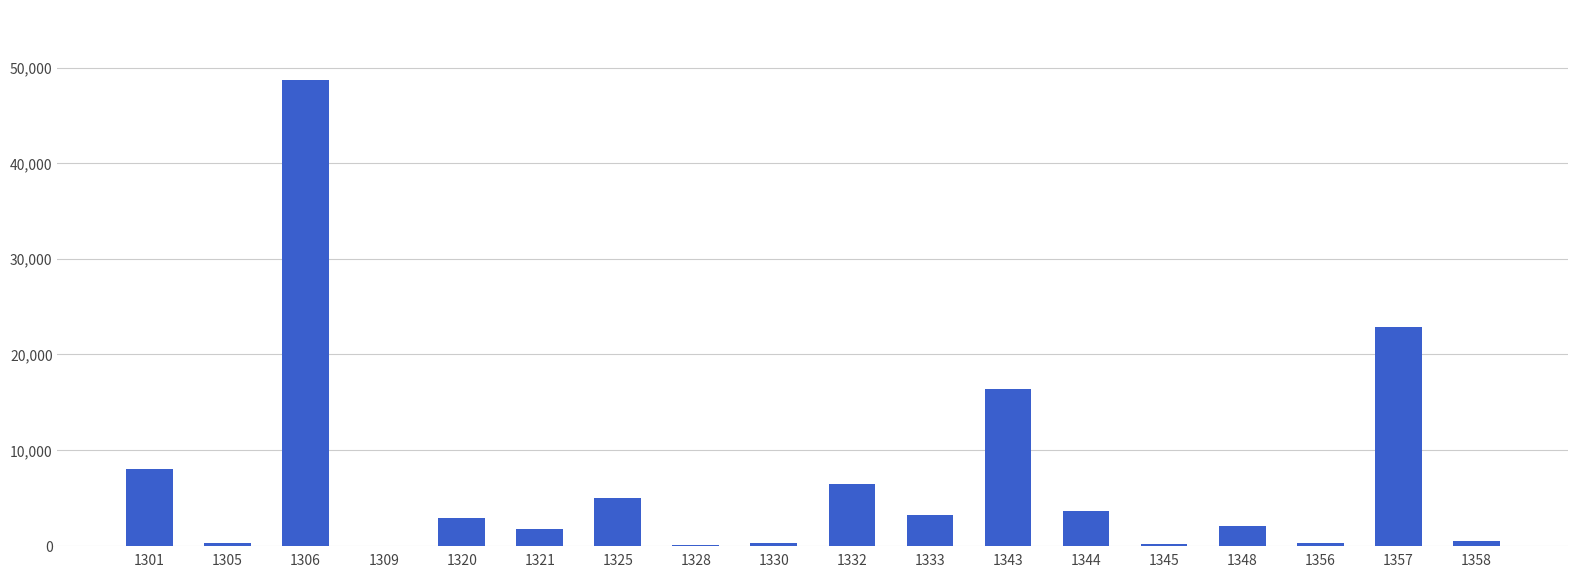

Where is the data nearest to the value 24372?

1357